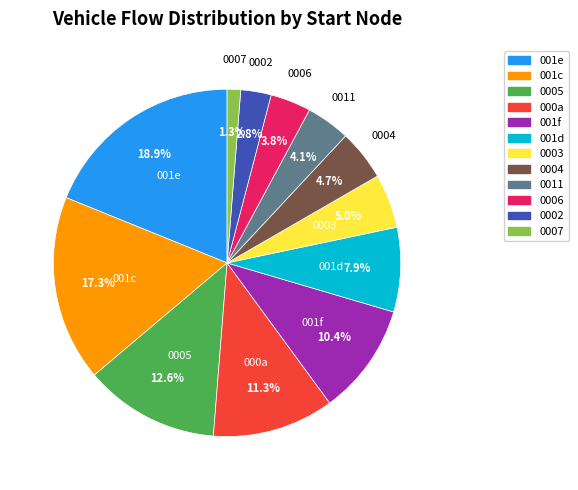

How many slices are in this pie chart?

12